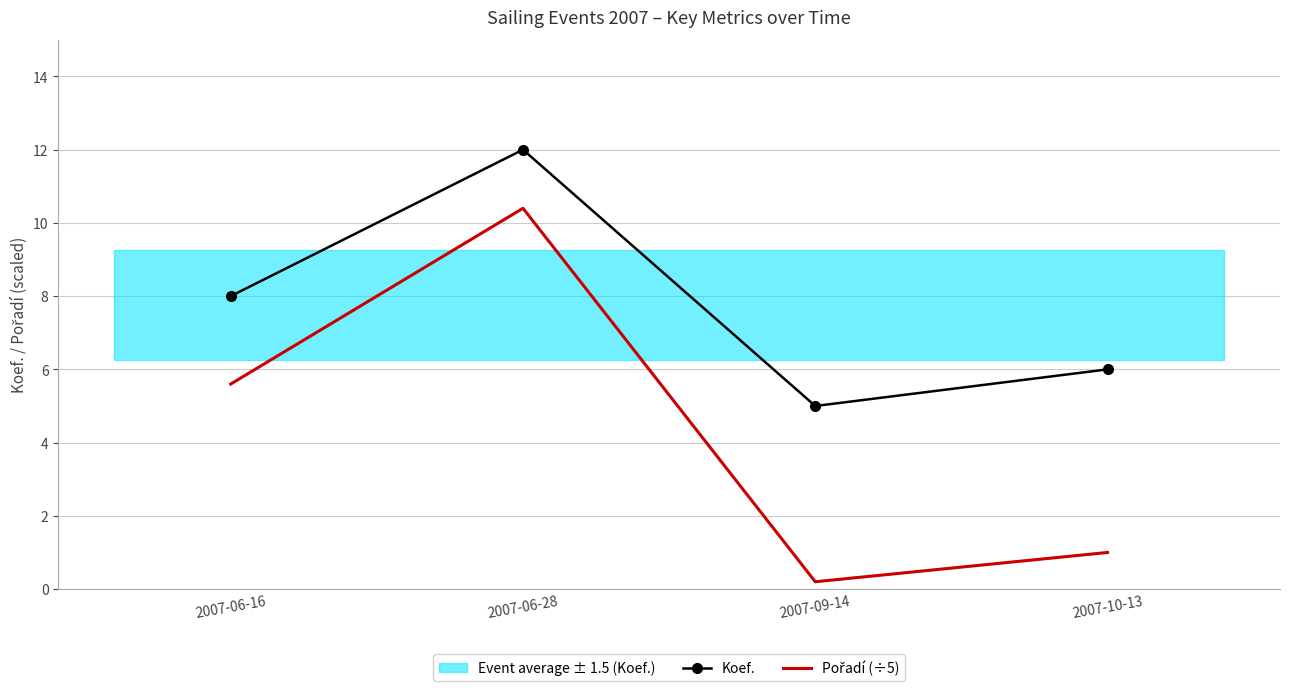

What is the average value of the Koef. series?

7.8